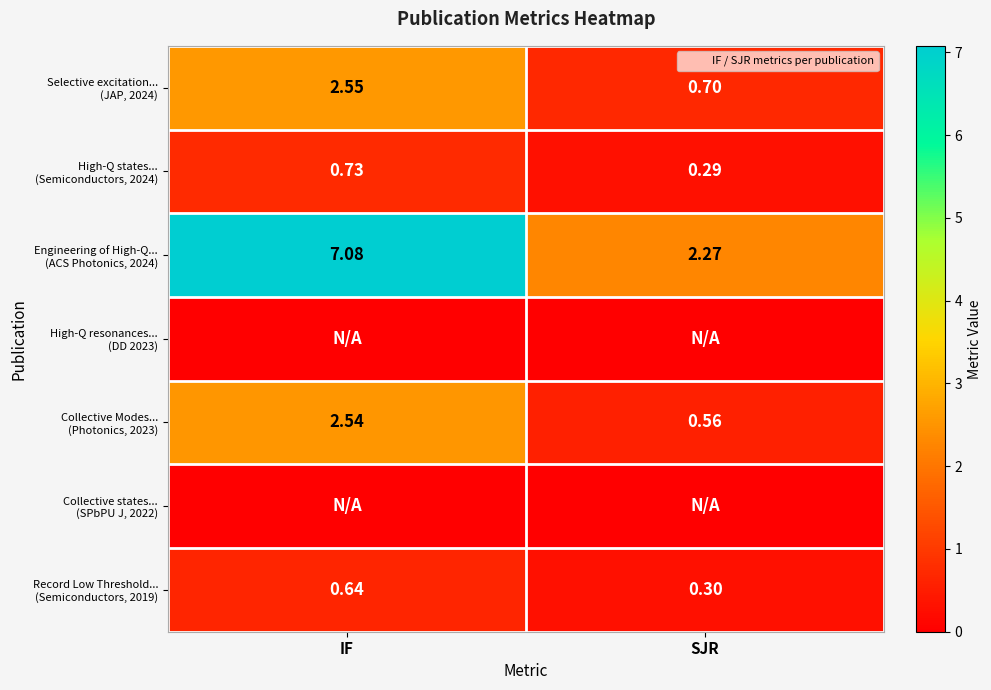

What value does the Collective Modes... (Photonics, 2023) series have at IF?

2.5